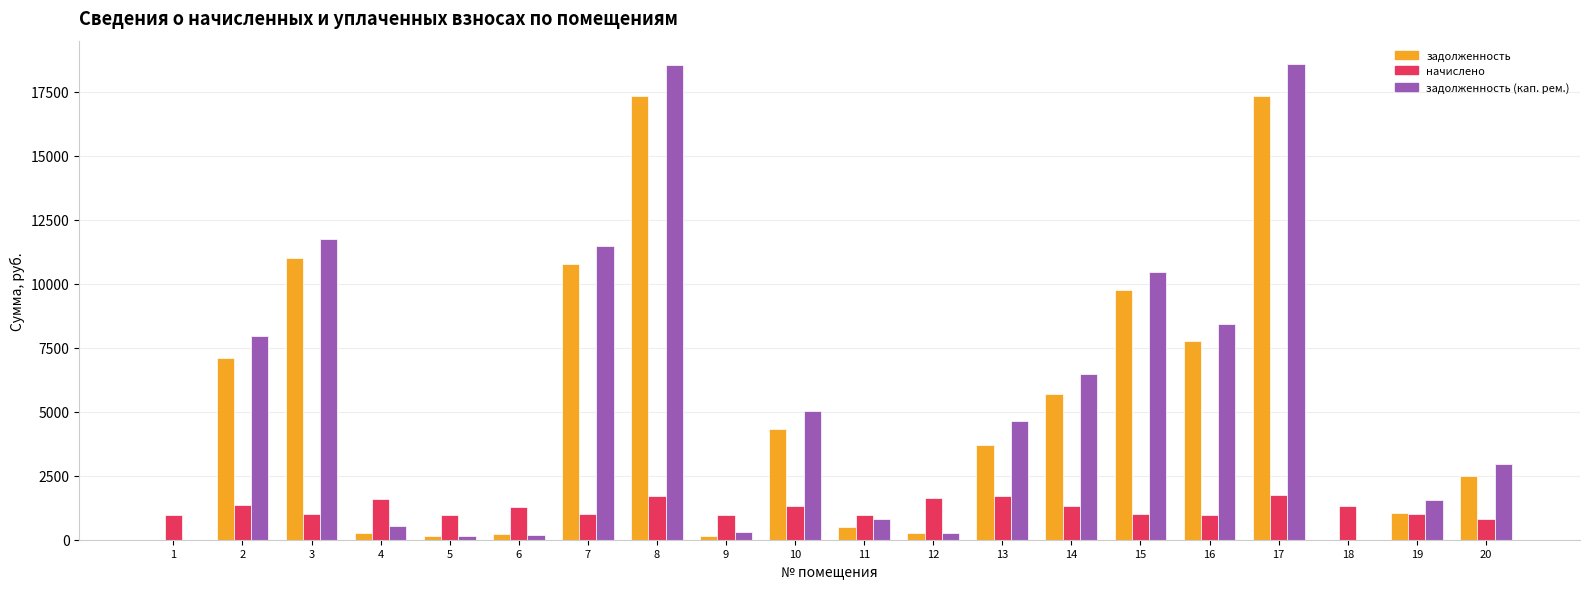

What is the maximum value shown in the chart?

18565.3